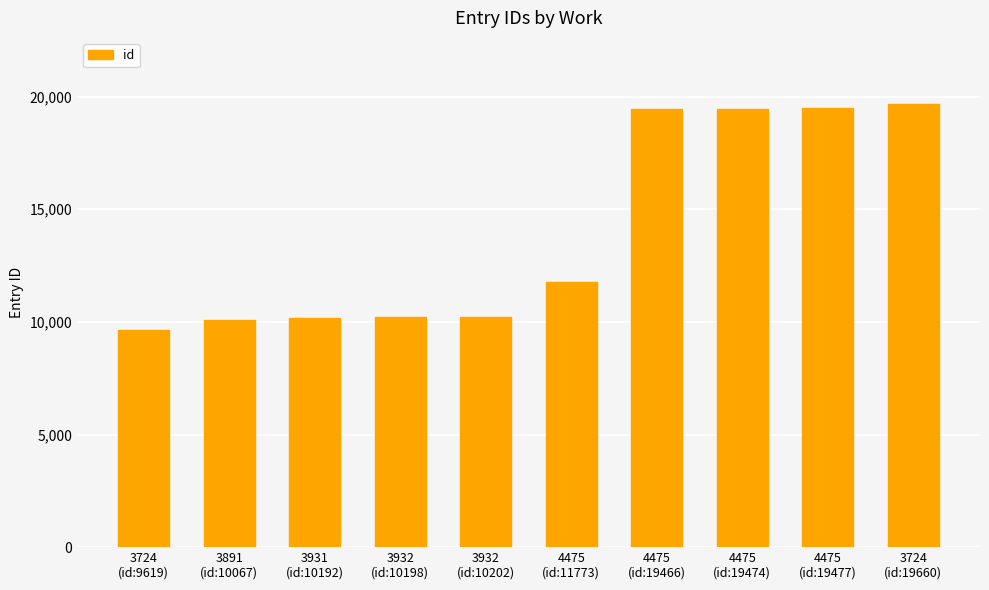

What is the maximum value shown in the chart?

19660